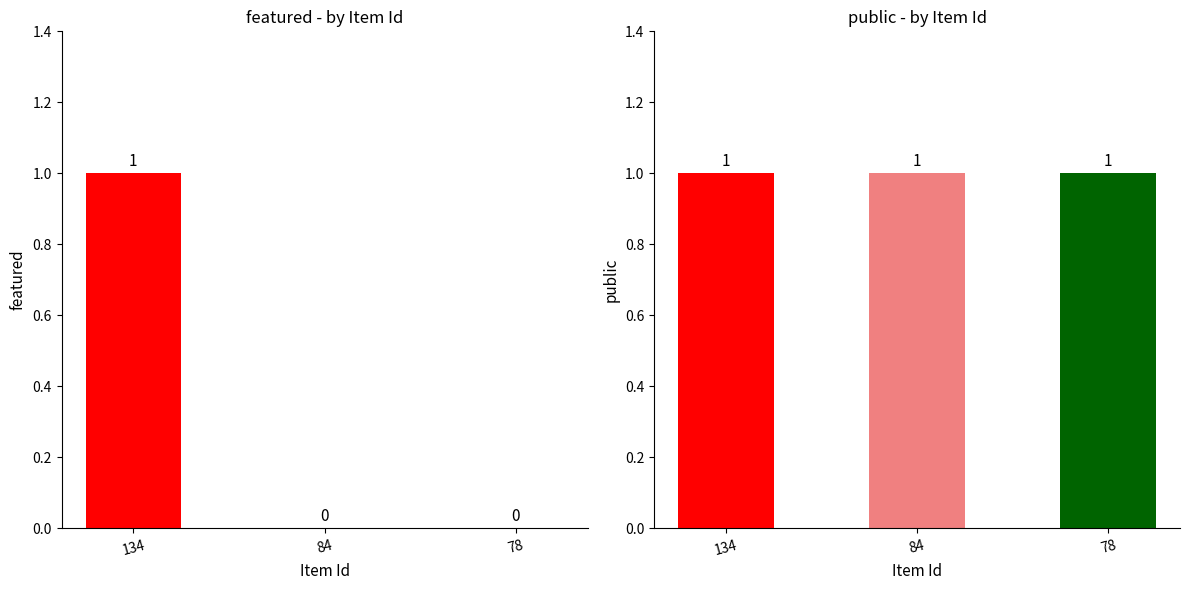

Does the chart contain stacked bars?

No